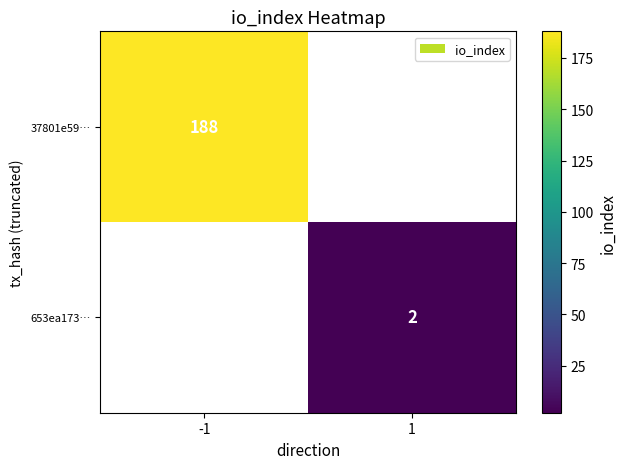

The value of 653ea173… at 1 is 3. True or false?

False